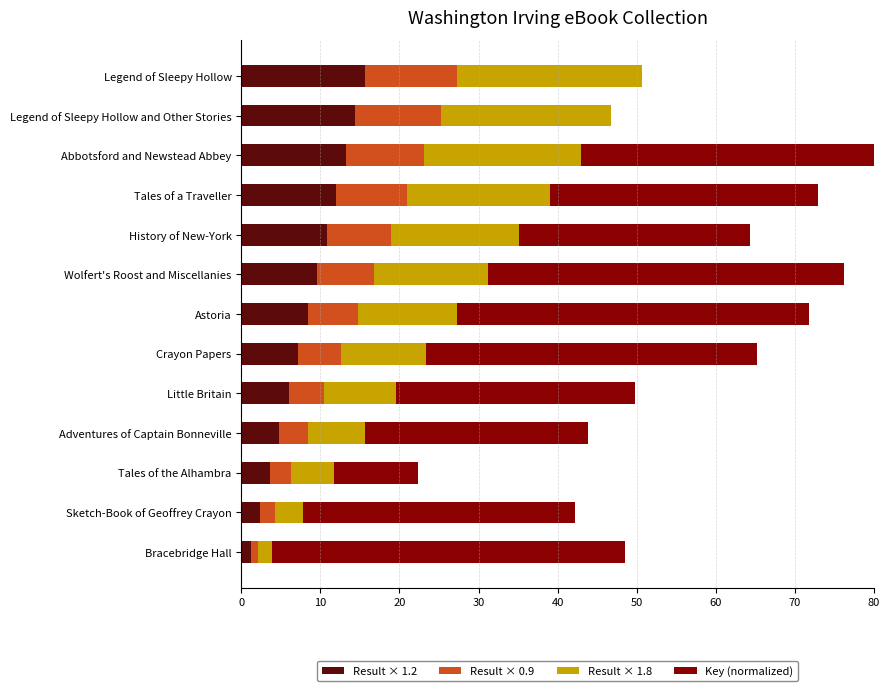

What is the difference between the maximum and minimum values in the Key (normalized) series?

45.0